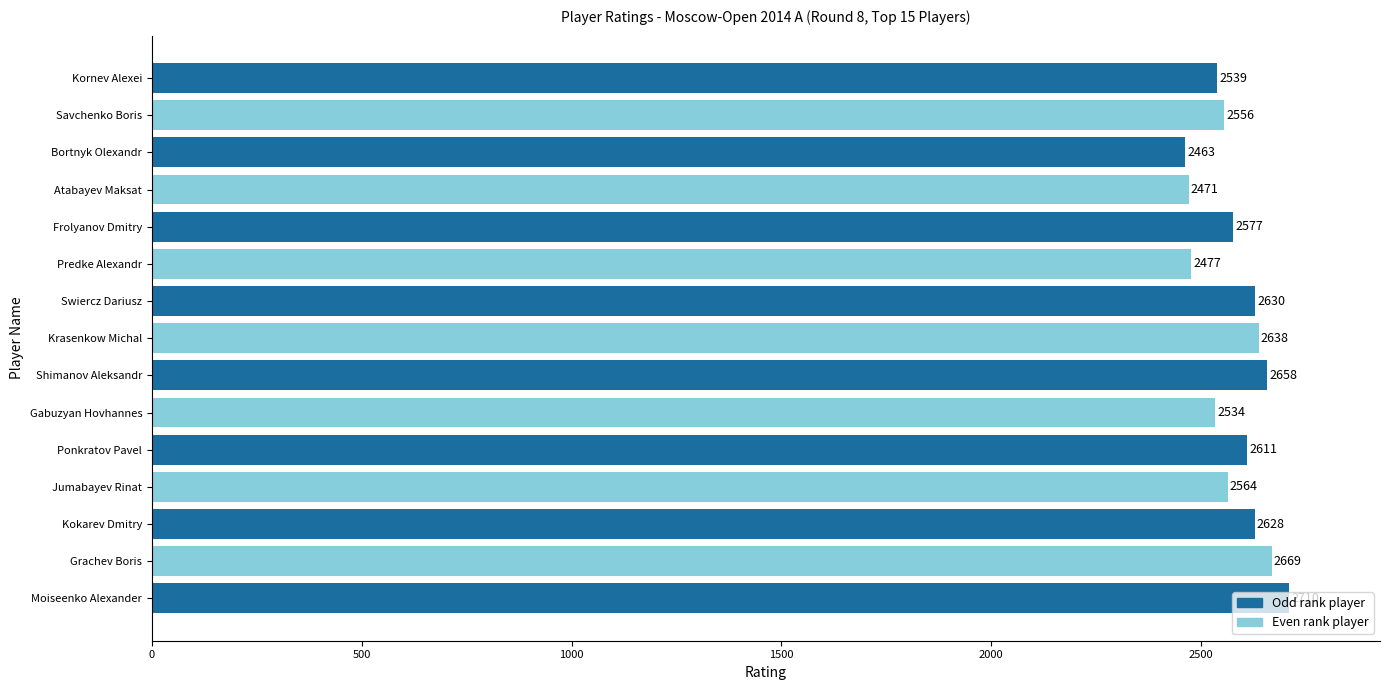

What is the smallest value displayed?

2463